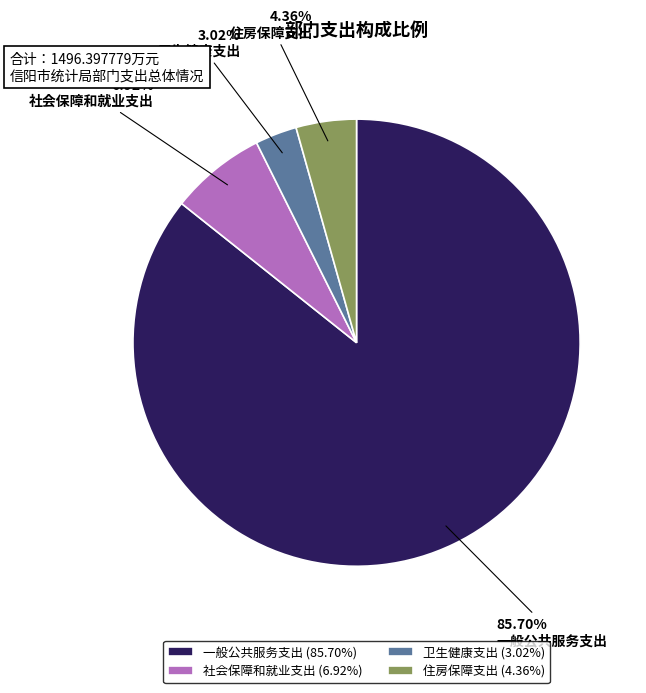

Which category has the biggest portion of the pie?

一般公共服务支出